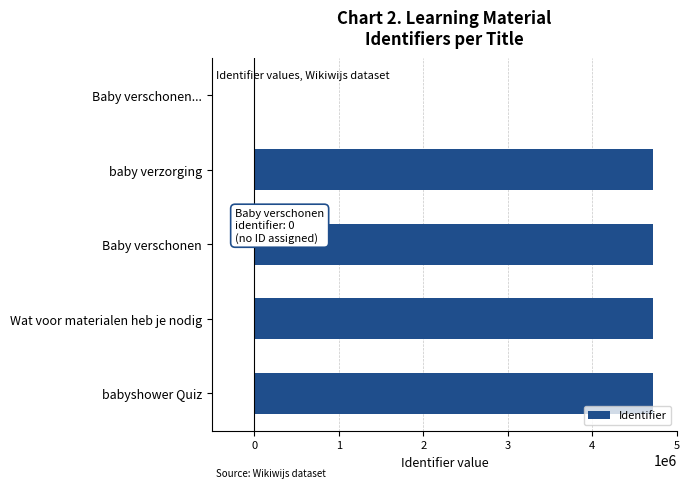

What is the average value?

3769751